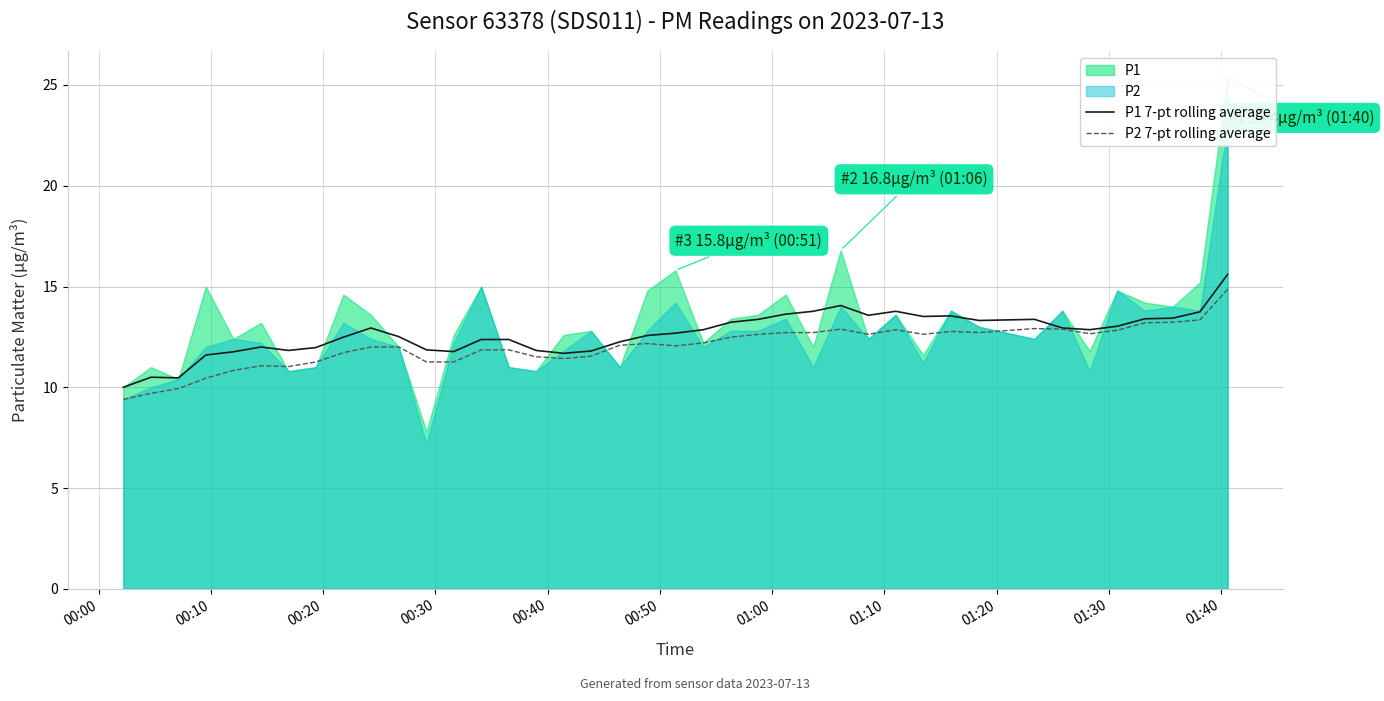

What is the highest value of the P2 7-pt rolling average series?

14.9